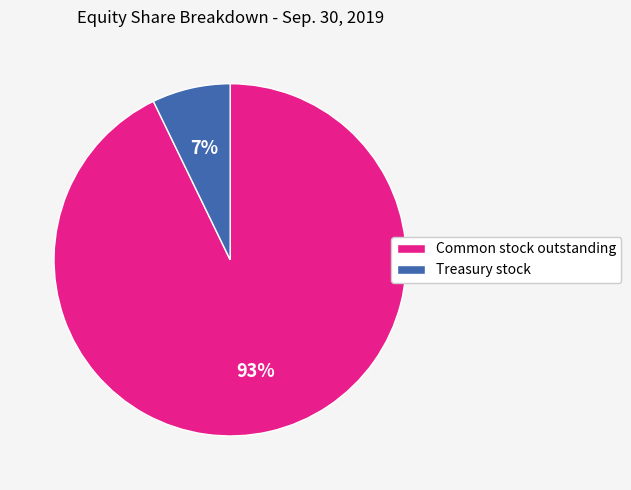

Which slice is the largest?

Common stock outstanding